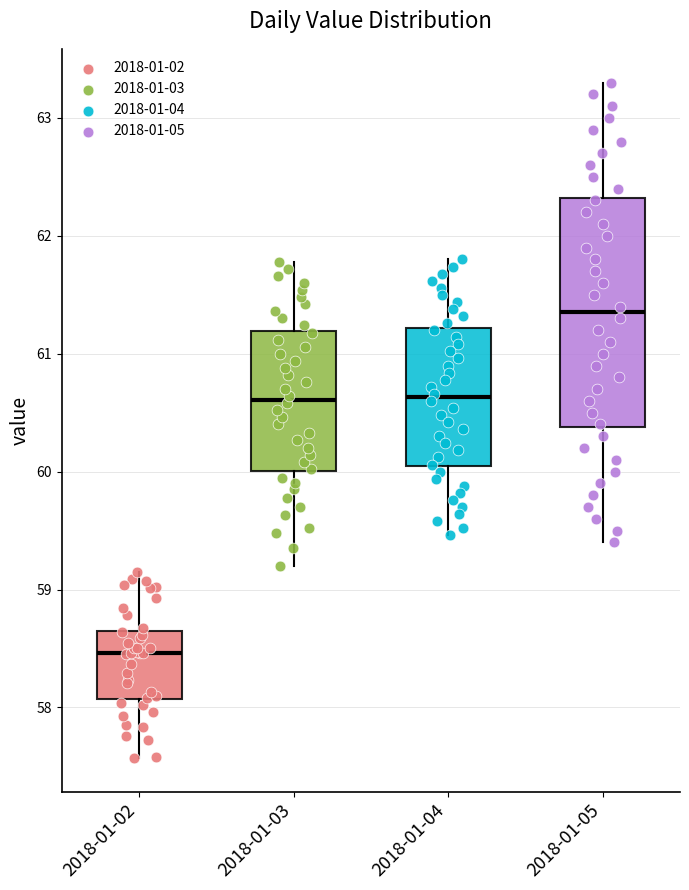

Reading left to right, read every box against the y-axis: the position of its median line, the range the box covers, and the ends of its whiskers. The values are not printed on the chart, so give them approximately, as read against the axis.

2018-01-02: median 58.5, box 58.1 to 58.6, whiskers 57.6 to 59.2
2018-01-03: median 60.6, box 60.0 to 61.2, whiskers 59.2 to 61.8
2018-01-04: median 60.6, box 60.0 to 61.2, whiskers 59.5 to 61.8
2018-01-05: median 61.4, box 60.4 to 62.3, whiskers 59.4 to 63.3